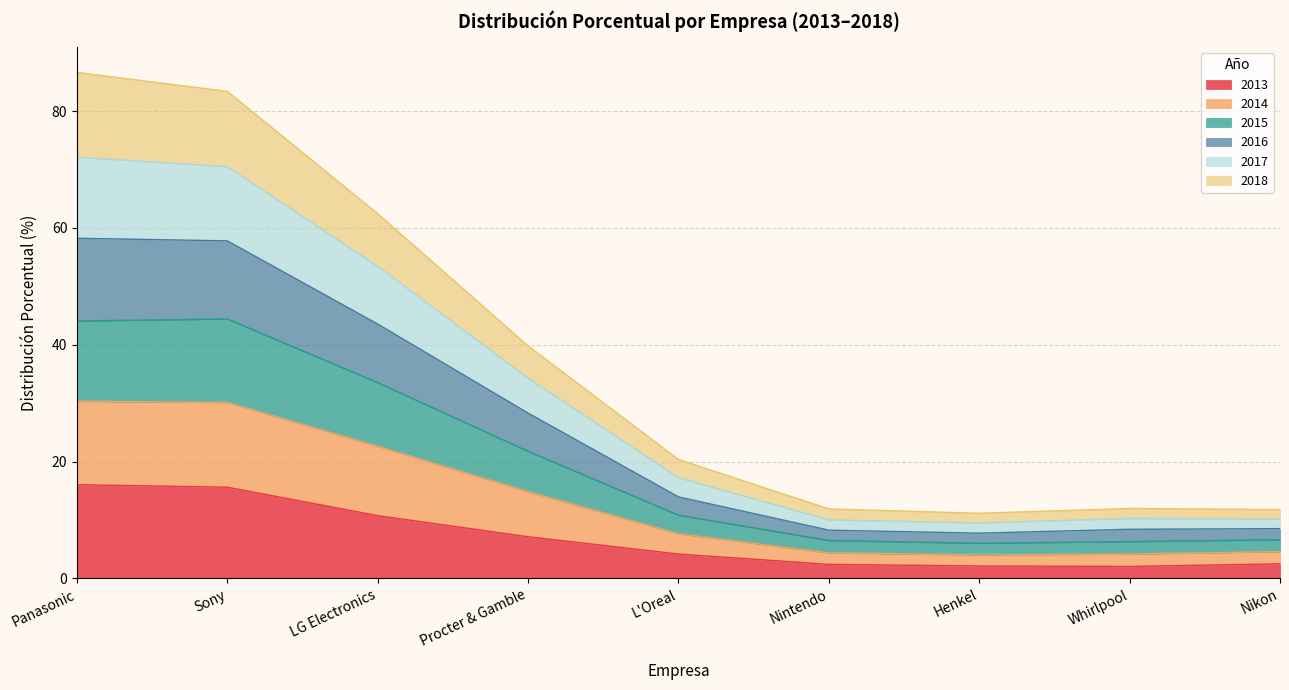

What is the lowest value of the 2013 series?

2.1